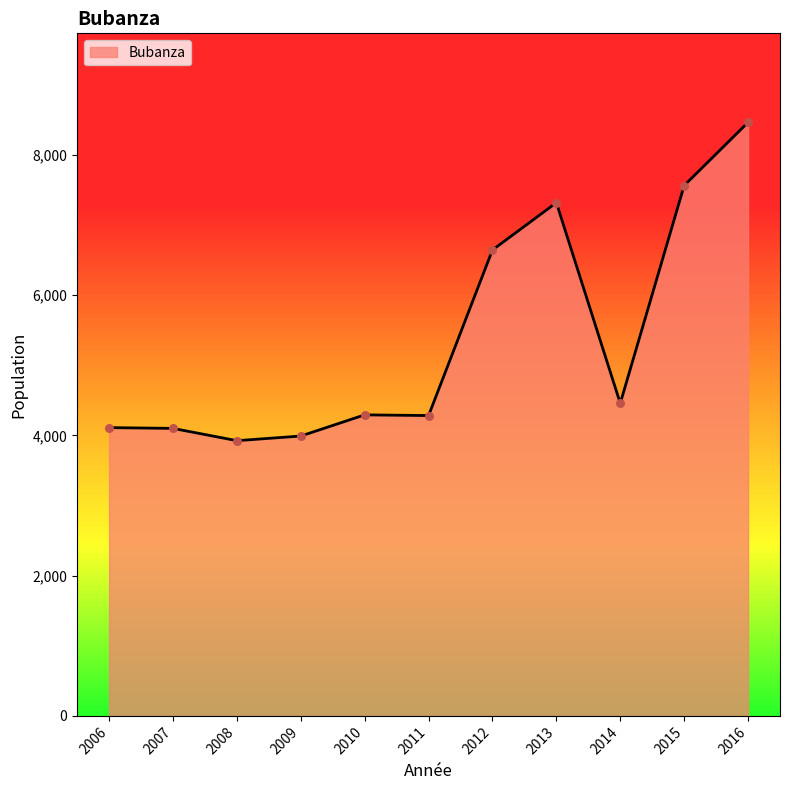

Between 2016 and 2014, which is larger?

2016